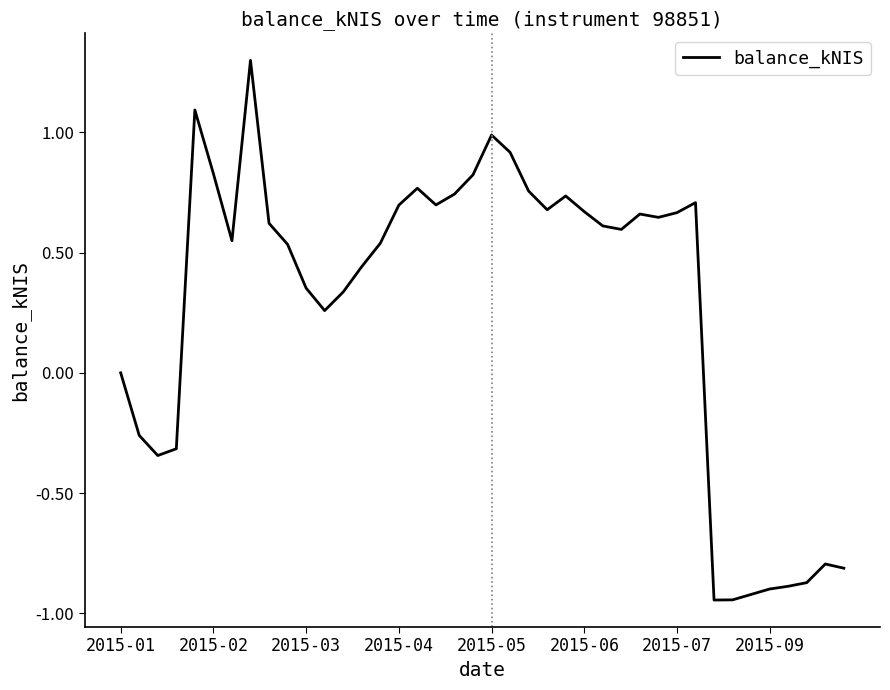

What is the greatest value displayed?

1.3